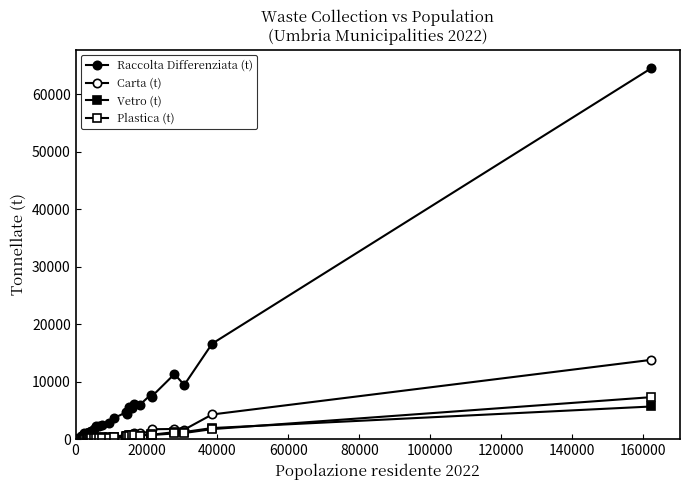

Is this an area chart (filled region under the line)?

No